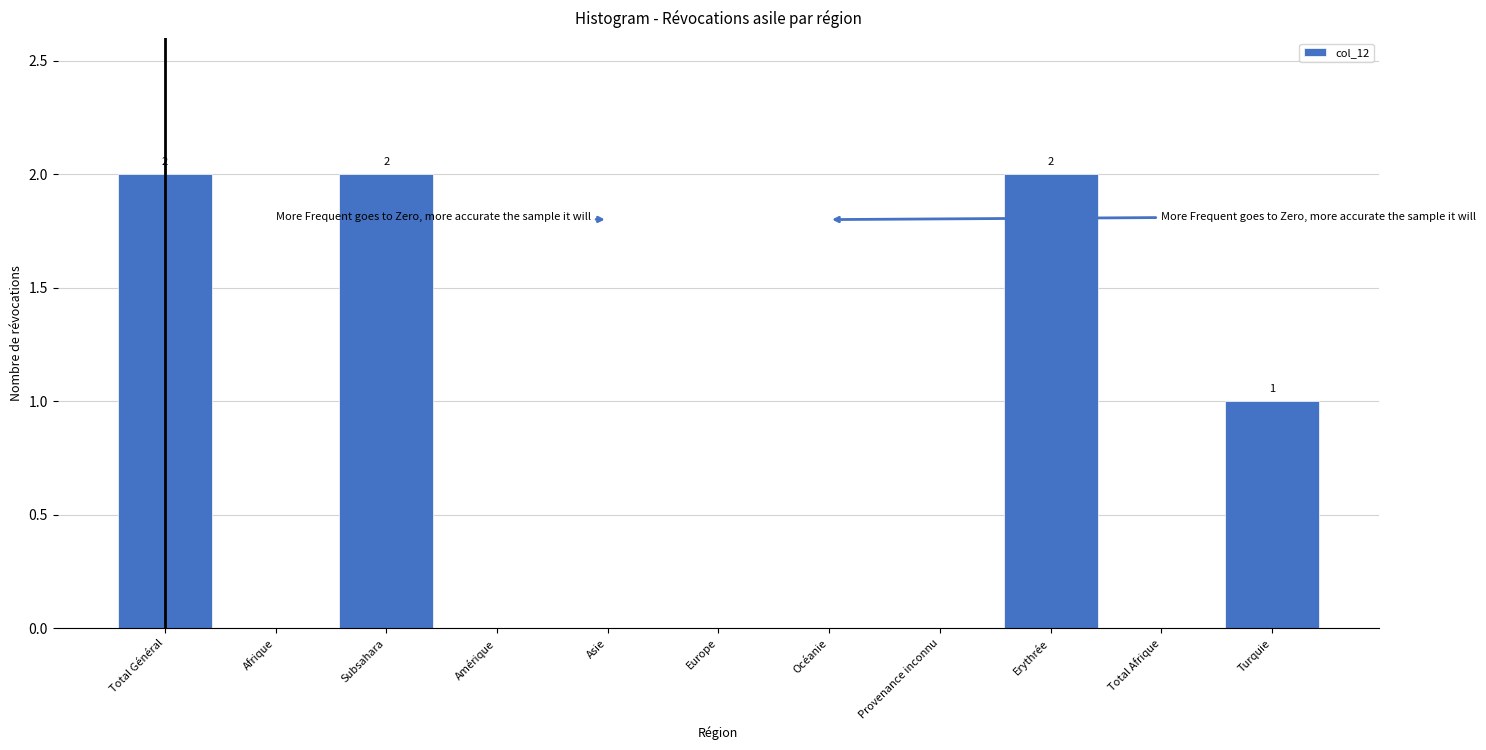

Reading left to right, what are all the values shown in this chart?

Total Général=2	Afrique=0	Subsahara=2	Amérique=0	Asie=0	Europe=0	Océanie=0	Provenance inconnu=0	Erythrée=2	Total Afrique=0	Turquie=1